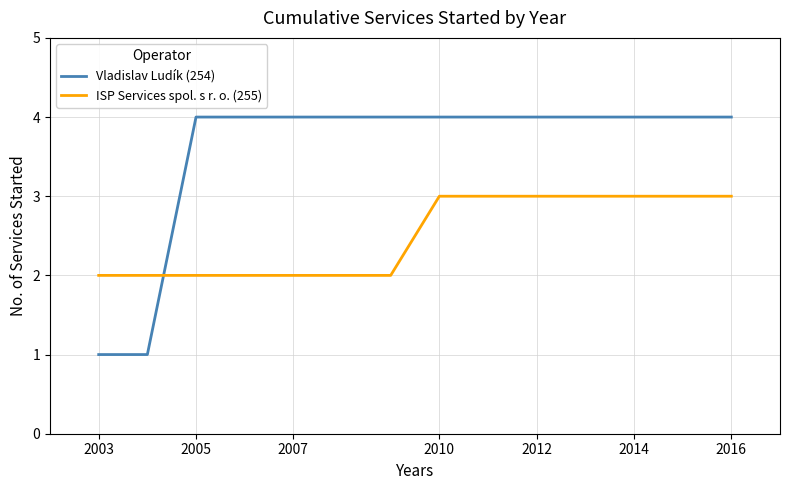

Rank the series by their average value, from lowest to highest.

ISP Services spol. s r. o. (255), Vladislav Ludík (254)